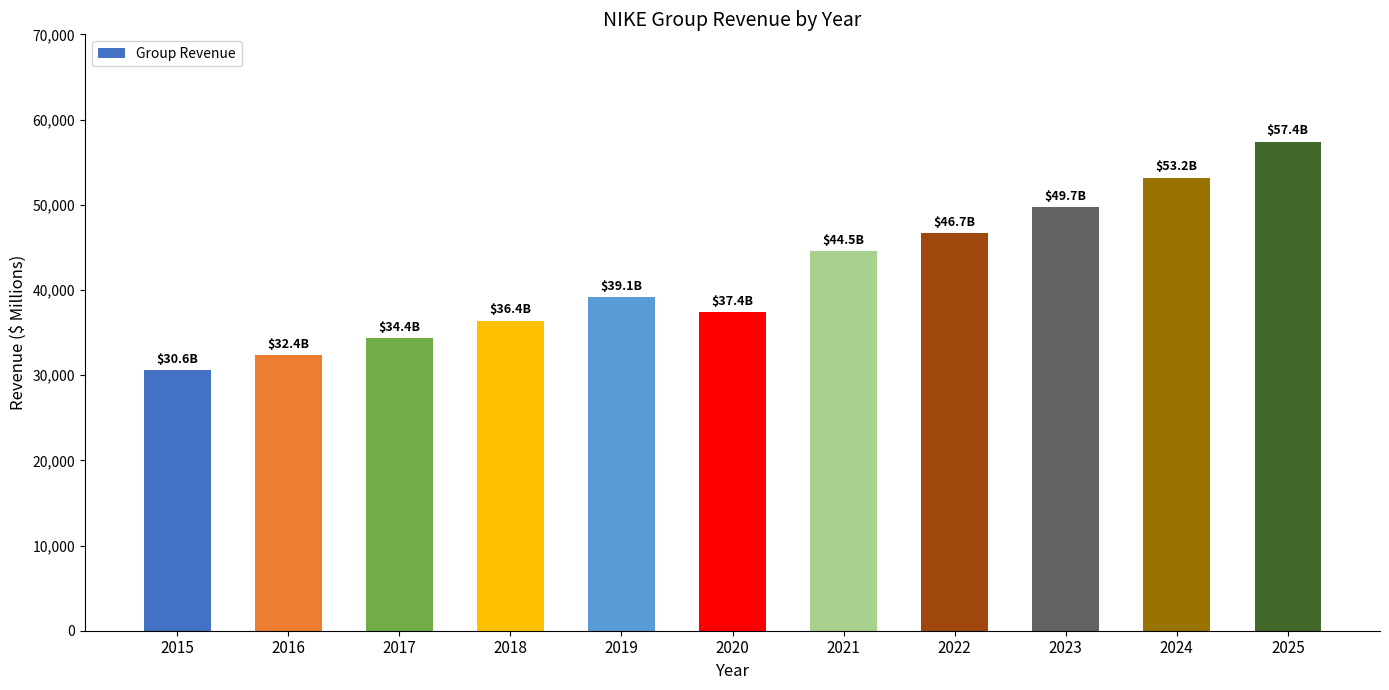

Is it true that the value at 2019 is 51111.0?

False